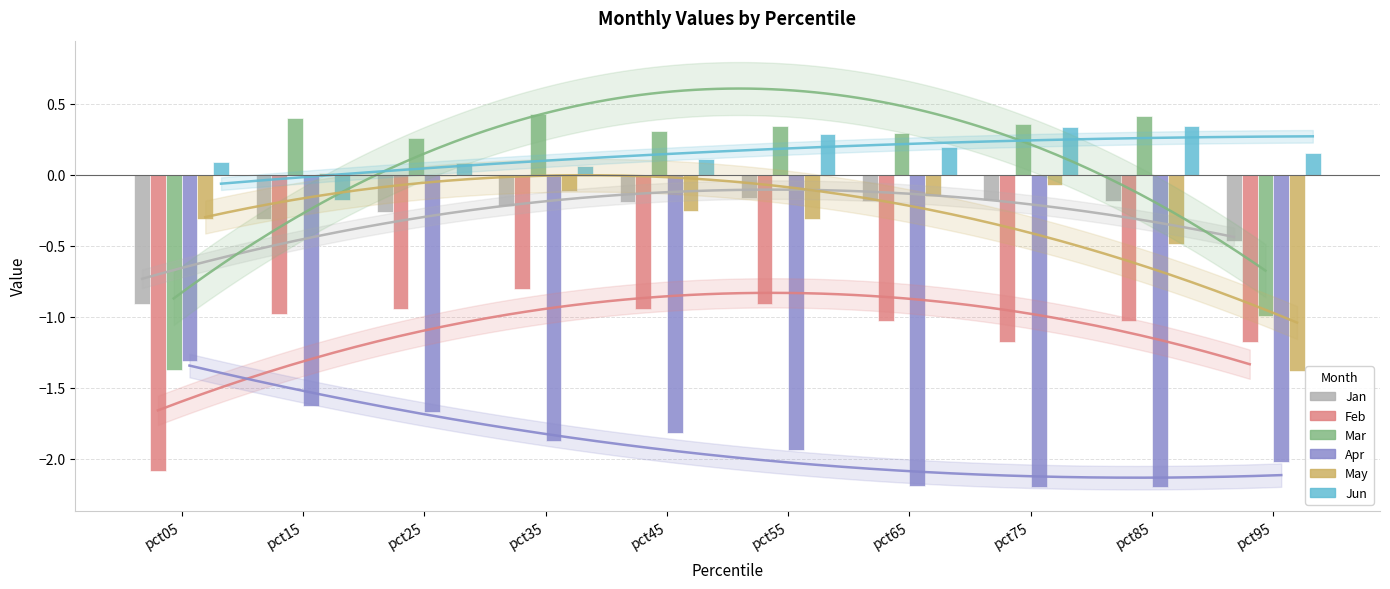

Between pct25 and pct45, which series saw the biggest shift?

May